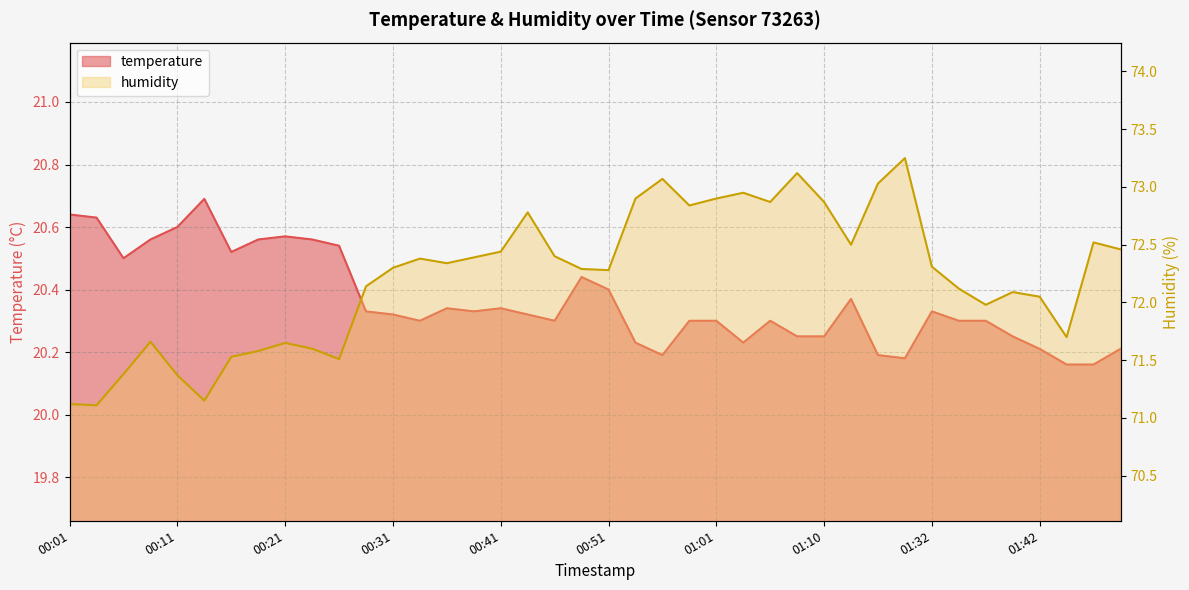

Rank the series by their average value, from highest to lowest.

humidity, temperature